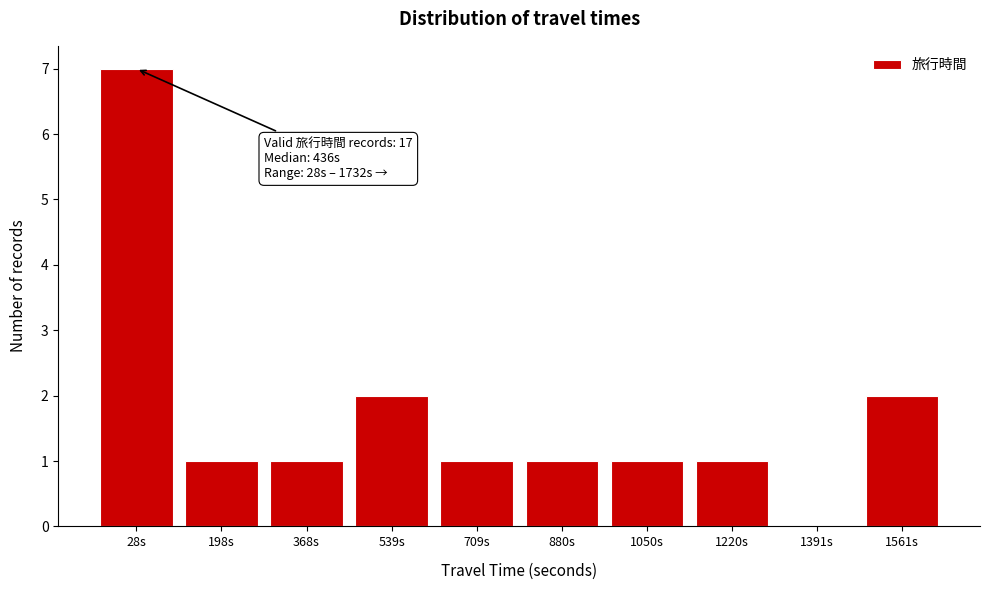

Reading right to left, transcribe all the data shown in this chart.

1561s=2	1391s=0	1220s=1	1050s=1	880s=1	709s=1	539s=2	368s=1	198s=1	28s=7